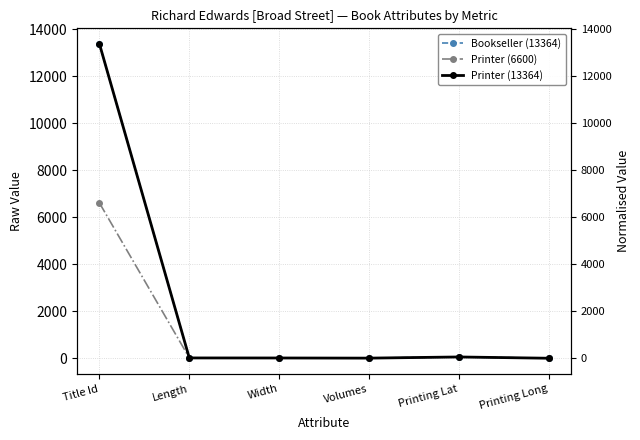

What is the maximum value for Printer (6600)?

6600.0